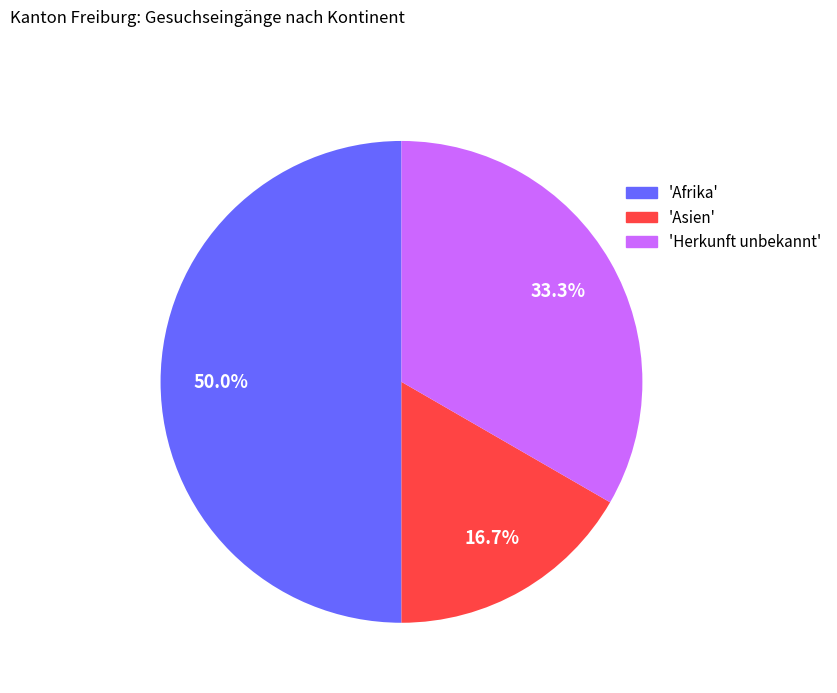

Rank the categories by value from highest to lowest.

'Afrika', 'Herkunft unbekannt', 'Asien'